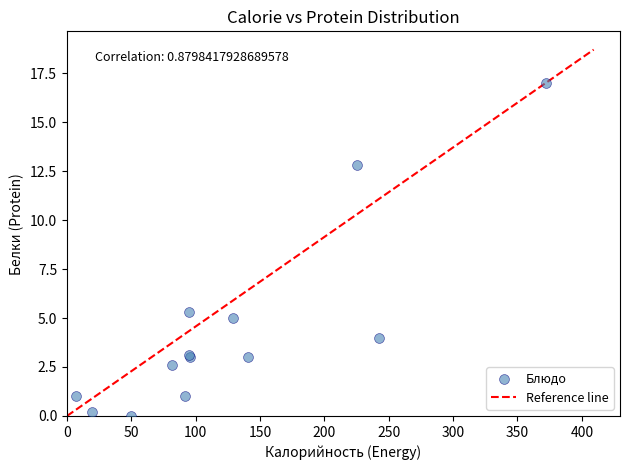

What Y value in the scatter plot is closest to 8?

5.3